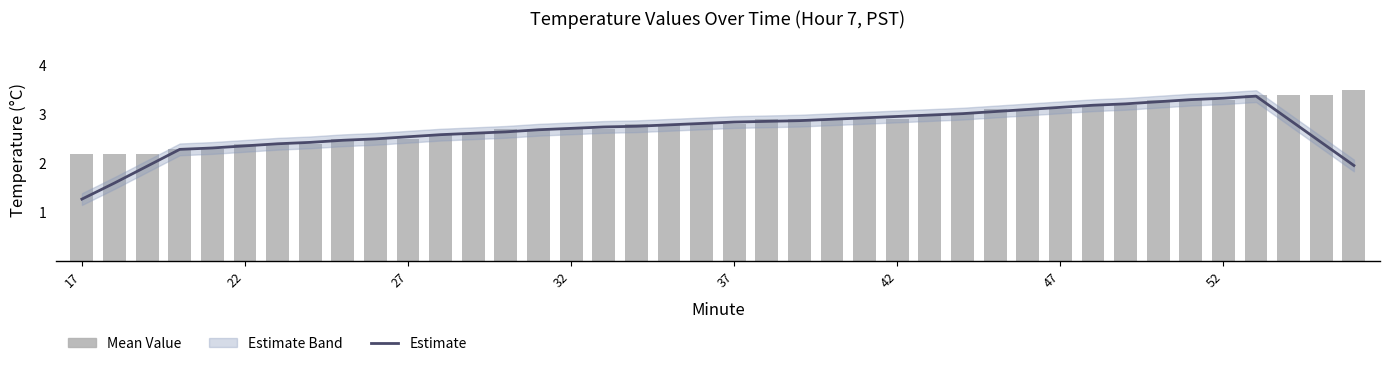

At which label is Mean Value closest to 2?

17